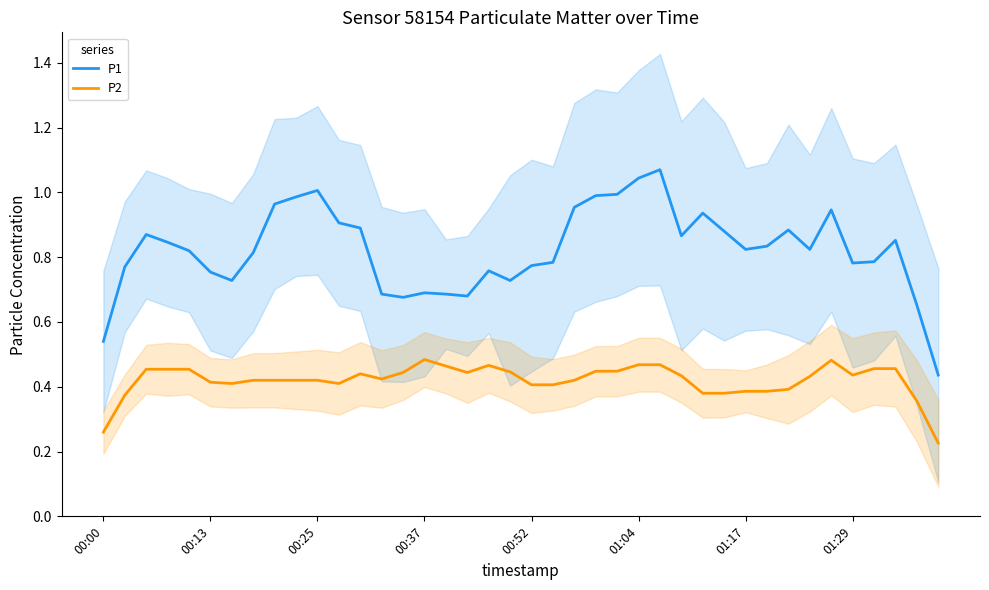

What is the lowest value of the P2 series?

0.2